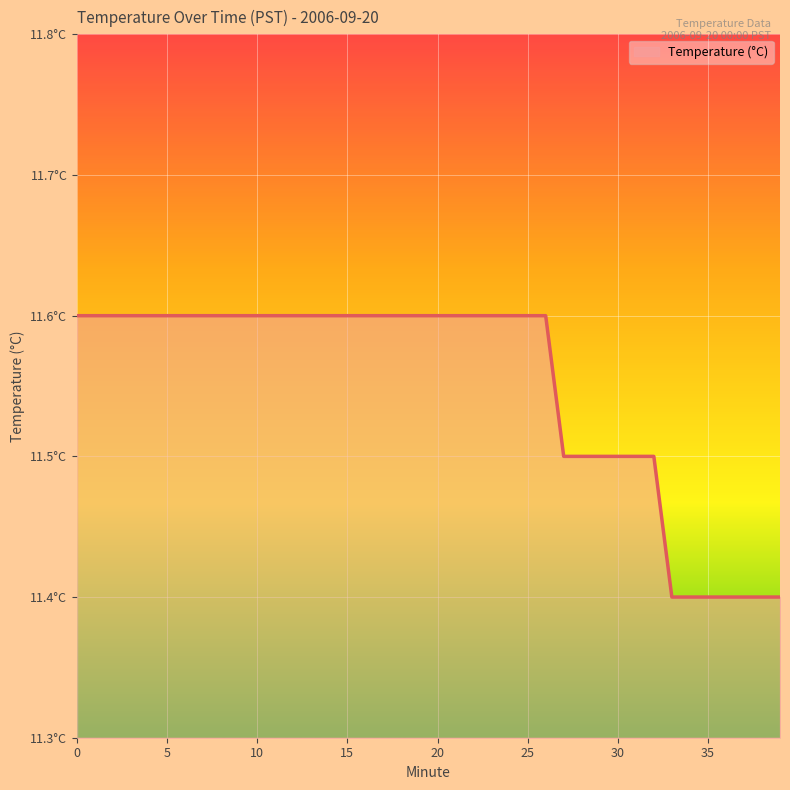

True or false: the data has more than 2 interior local peaks.

False